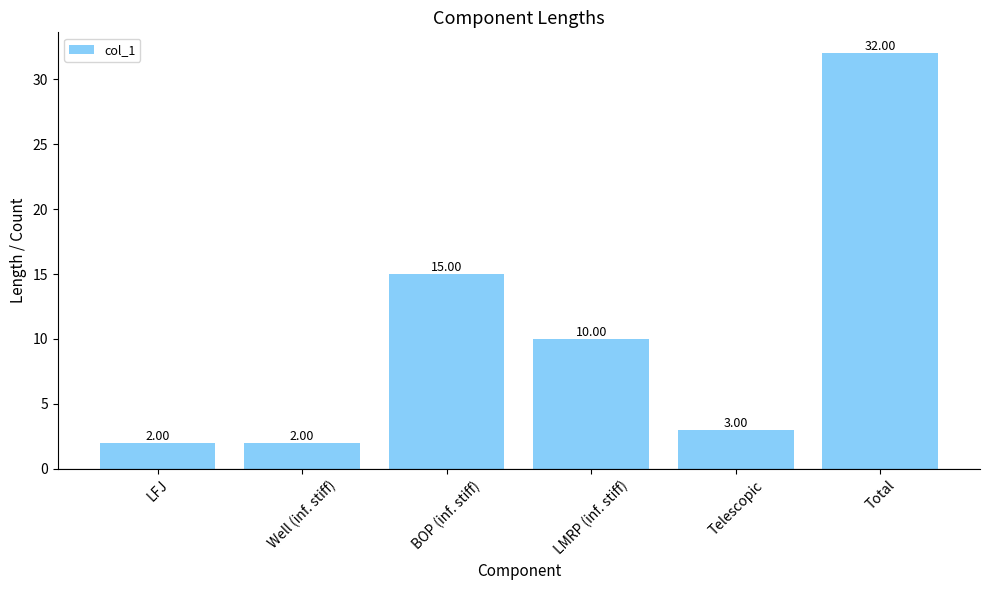

What is the difference between the values at BOP (inf. stiff) and Well (inf. stiff)?

13